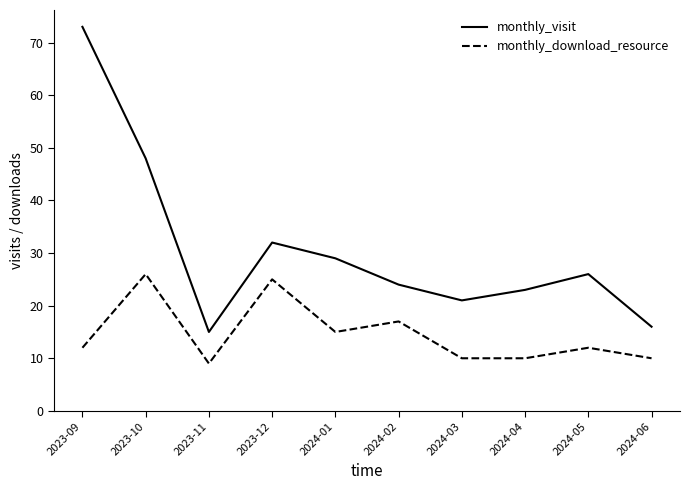

True or false: monthly_visit and monthly_download_resource cross at least once.

False